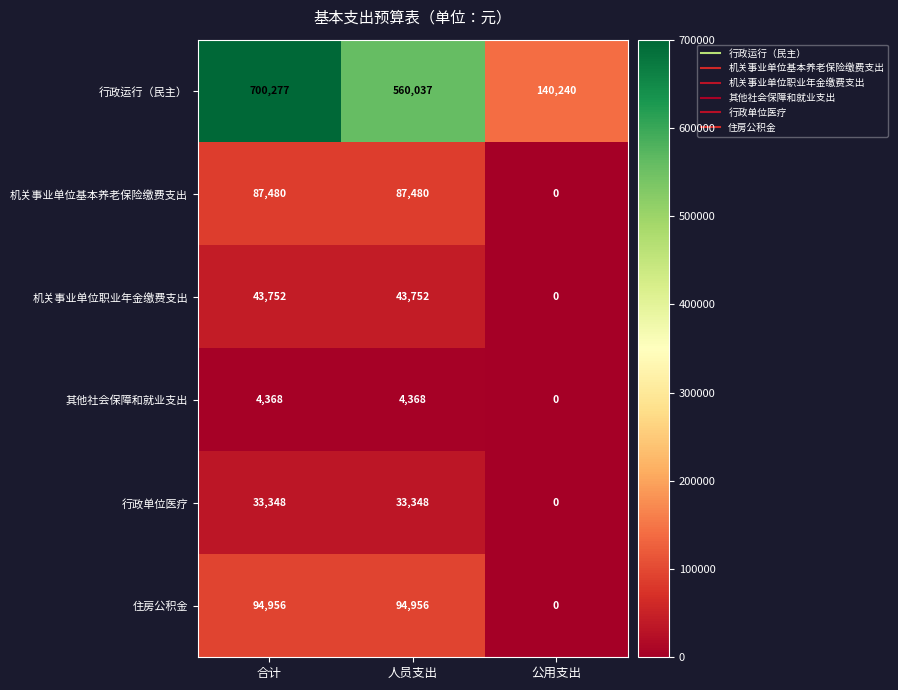

How many data points does each series have?

3